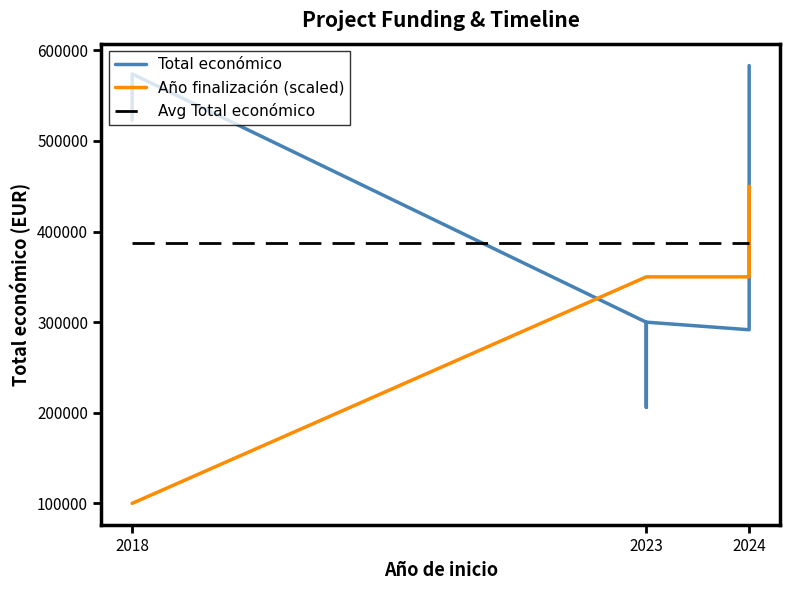

What is the sum of all Total económico values?

3488189